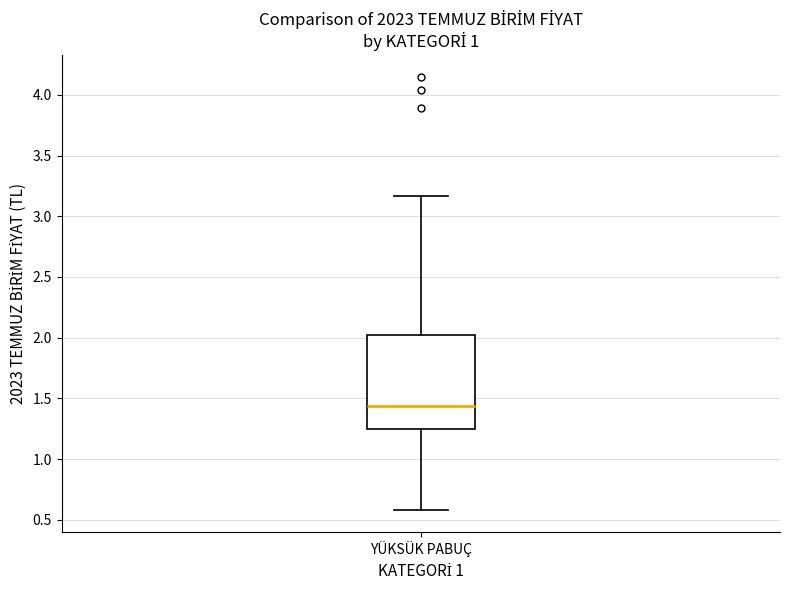

Read this box plot against the y-axis: the position of the median line, the range covered by the box, and the ends of both whiskers. The values are not printed on the chart, so give them approximately, as read against the axis.

median 1.45, box 1.25 to 2.00, whiskers 0.60 to 3.15